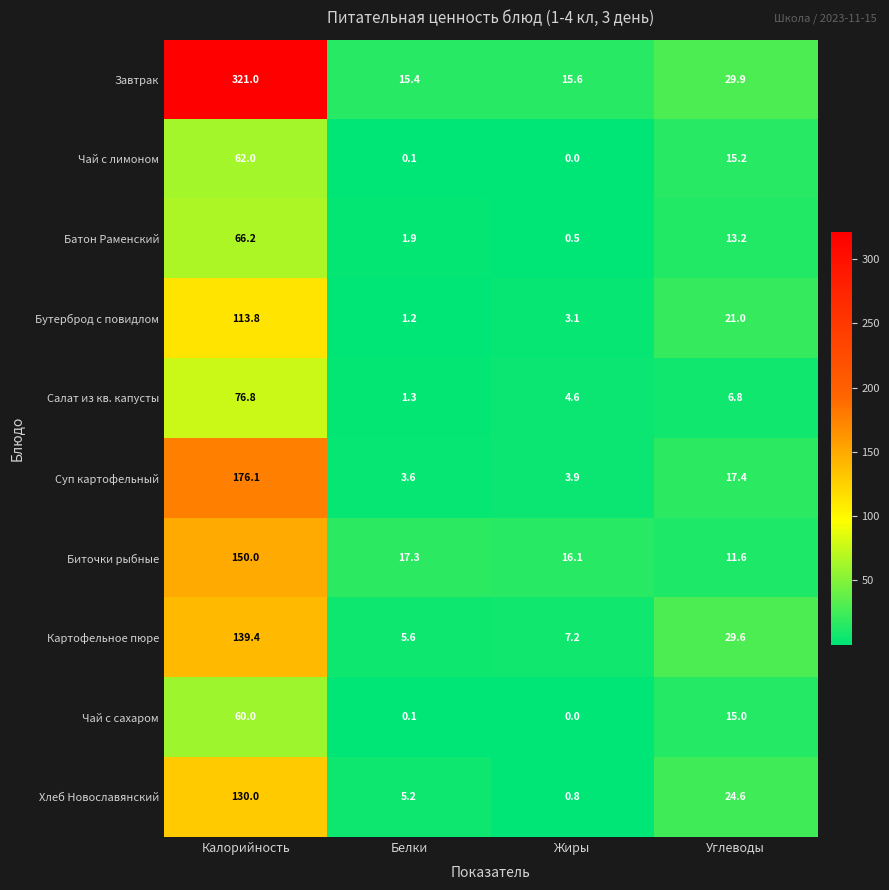

List the series in order of their peak value, lowest first.

Чай с сахаром, Чай с лимоном, Батон Раменский, Салат из кв. капусты, Бутерброд с повидлом, Хлеб Новославянский, Картофельное пюре, Биточки рыбные, Суп картофельный, Завтрак